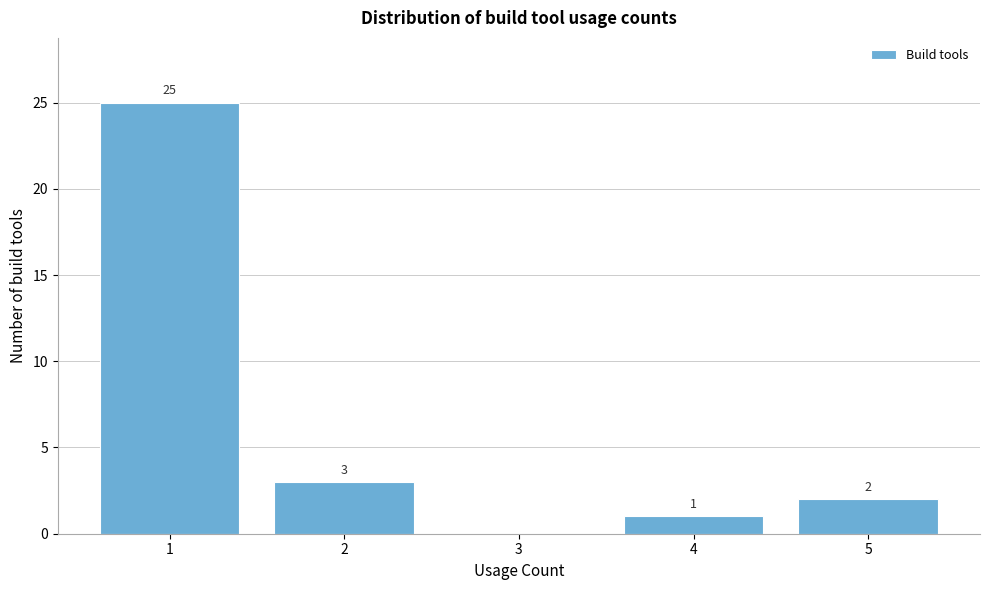

Over which range of the x-axis is the bar tallest?

0.5 to 1.5